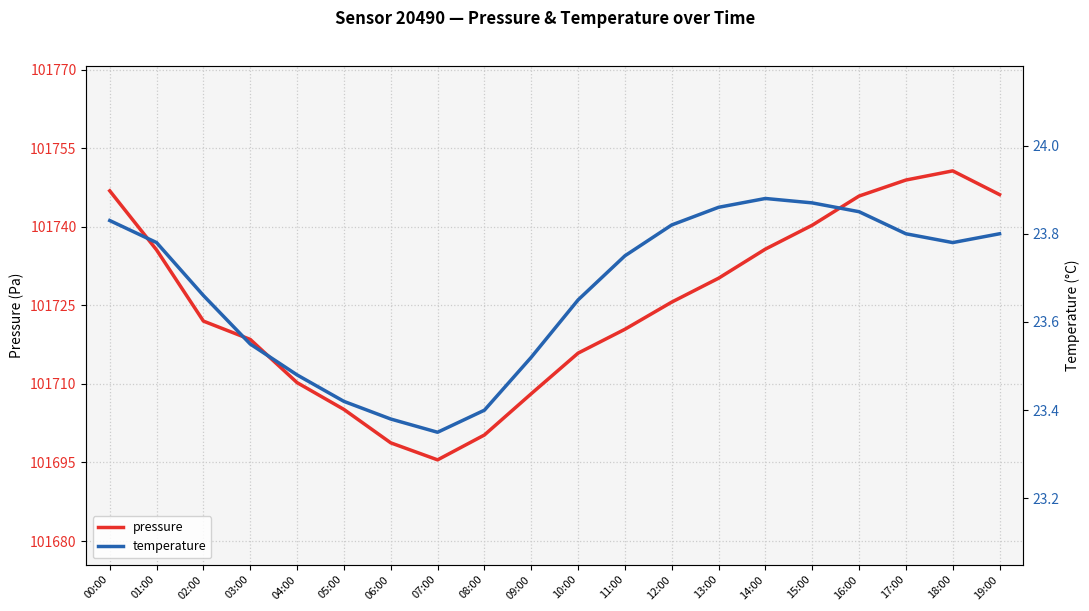

Rank the categories by temperature value from lowest to highest.

07:00, 06:00, 08:00, 05:00, 04:00, 09:00, 03:00, 10:00, 02:00, 11:00, 01:00, 18:00, 17:00, 19:00, 12:00, 00:00, 16:00, 13:00, 15:00, 14:00